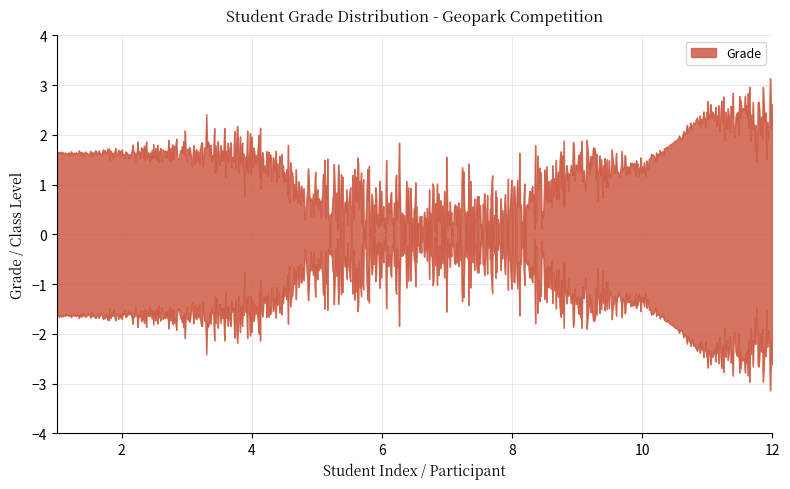

Which has a higher value, 6 or 1?

1